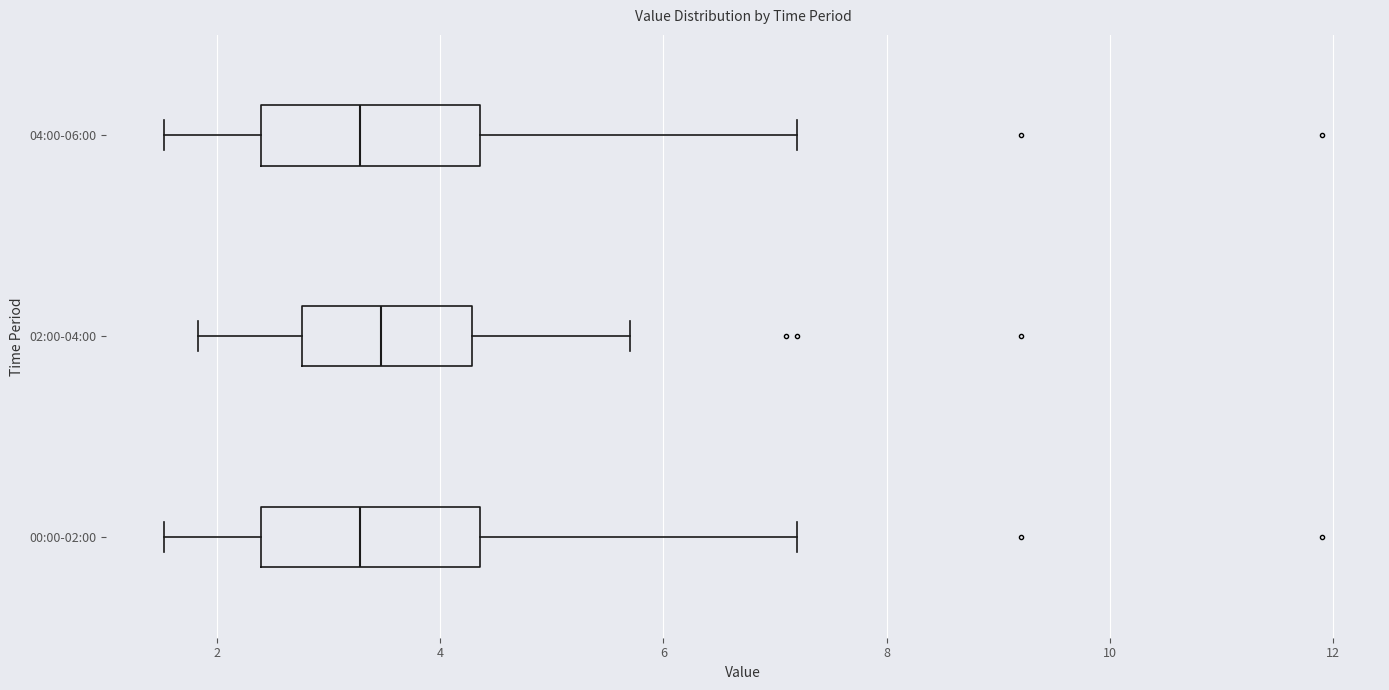

Reading bottom to top, read every box against the x-axis: the position of its median line, the range the box covers, and the ends of its whiskers. The values are not printed on the chart, so give them approximately, as read against the axis.

00:00-02:00: median 3.2, box 2.4 to 4.4, whiskers 1.6 to 7.2
02:00-04:00: median 3.4, box 2.8 to 4.2, whiskers 1.8 to 5.8
04:00-06:00: median 3.2, box 2.4 to 4.4, whiskers 1.6 to 7.2